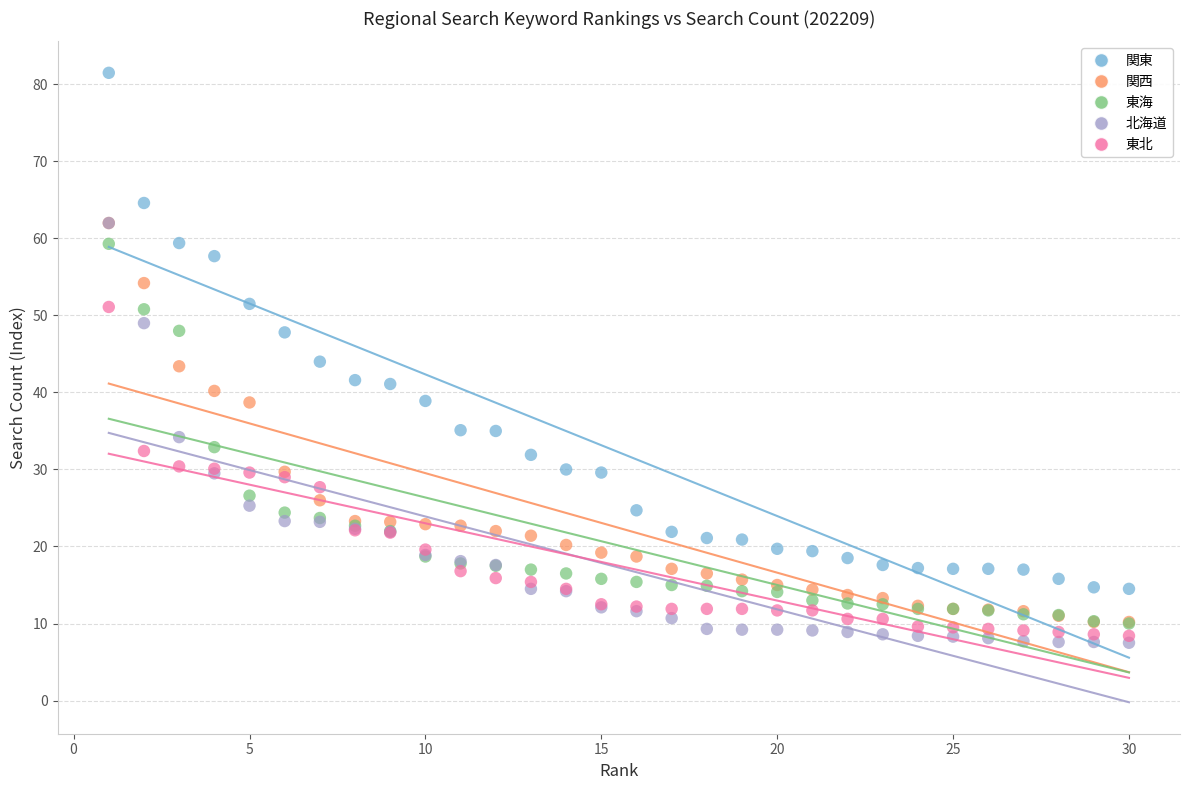

What are all the series names shown in the legend?

関東, 関西, 東海, 北海道, 東北